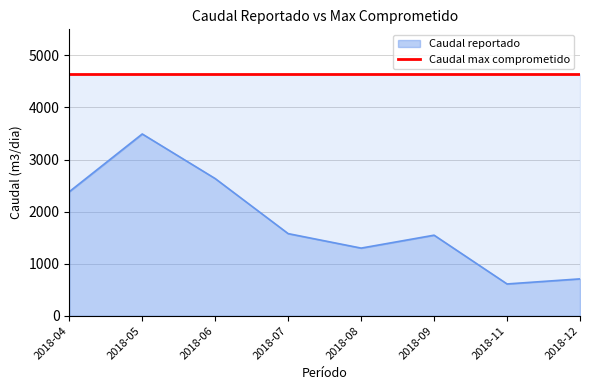

True or false: the data has more than 2 interior local peaks.

False